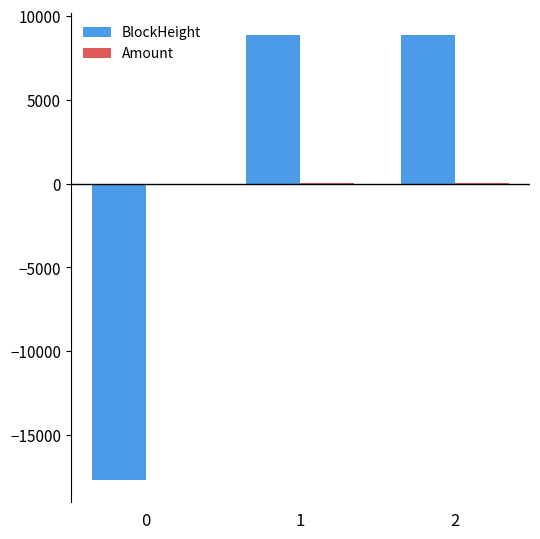

What is the maximum value for BlockHeight?

8841.3